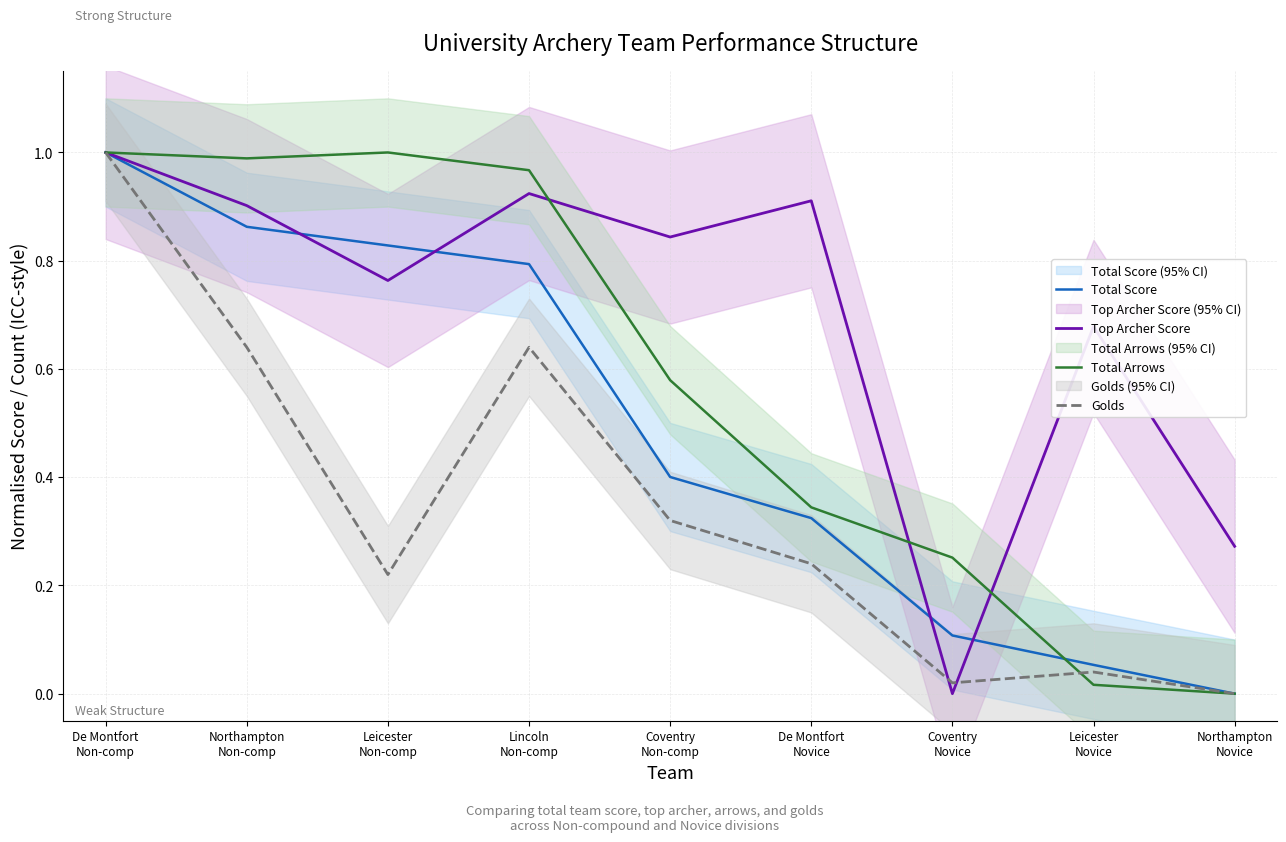

Between De Montfort
Novice and Leicester
Novice, which series saw the biggest shift?

Total Arrows